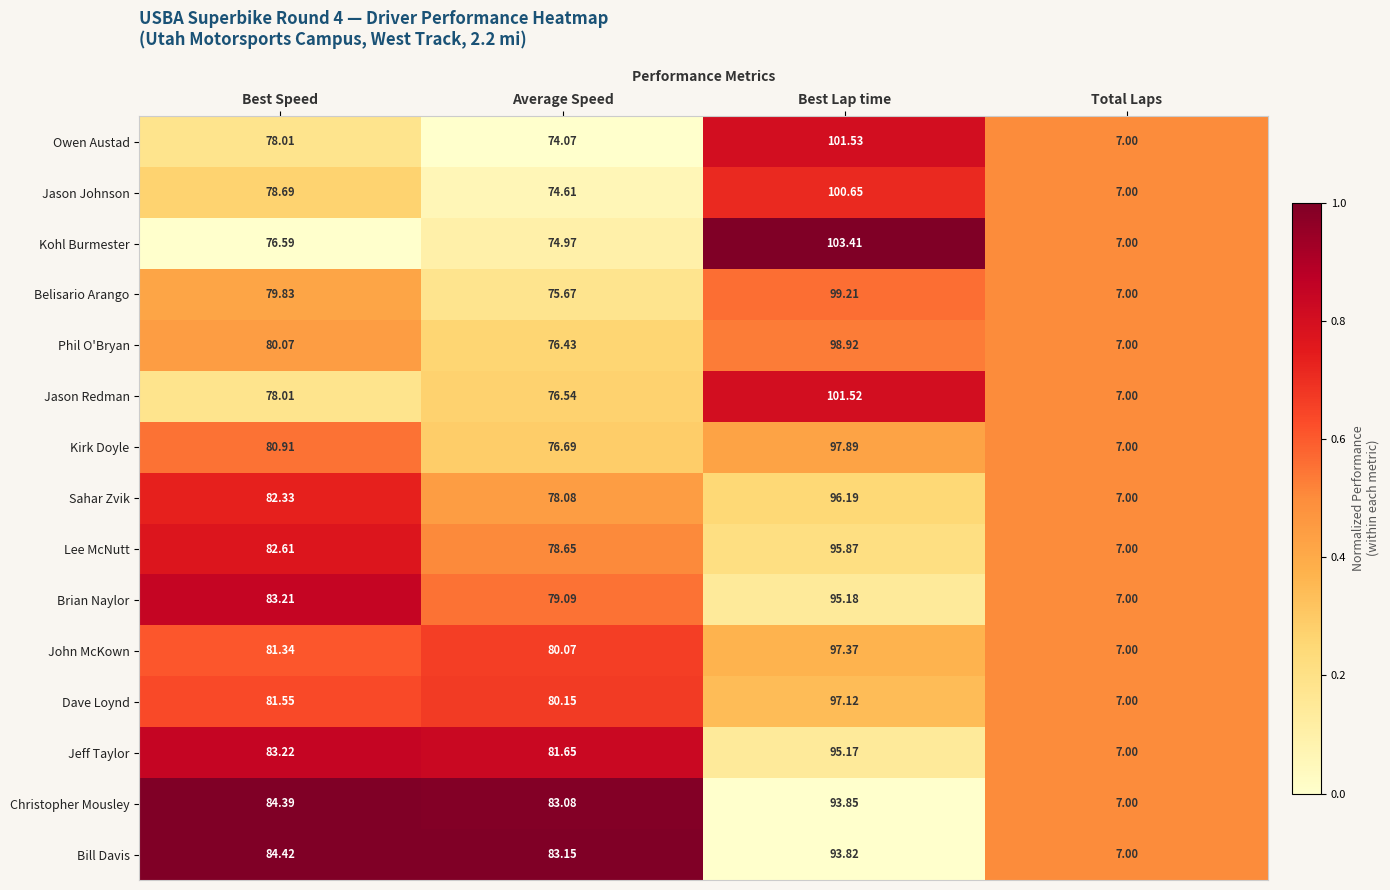

Which label corresponds to the largest value in the chart?

Best Lap time